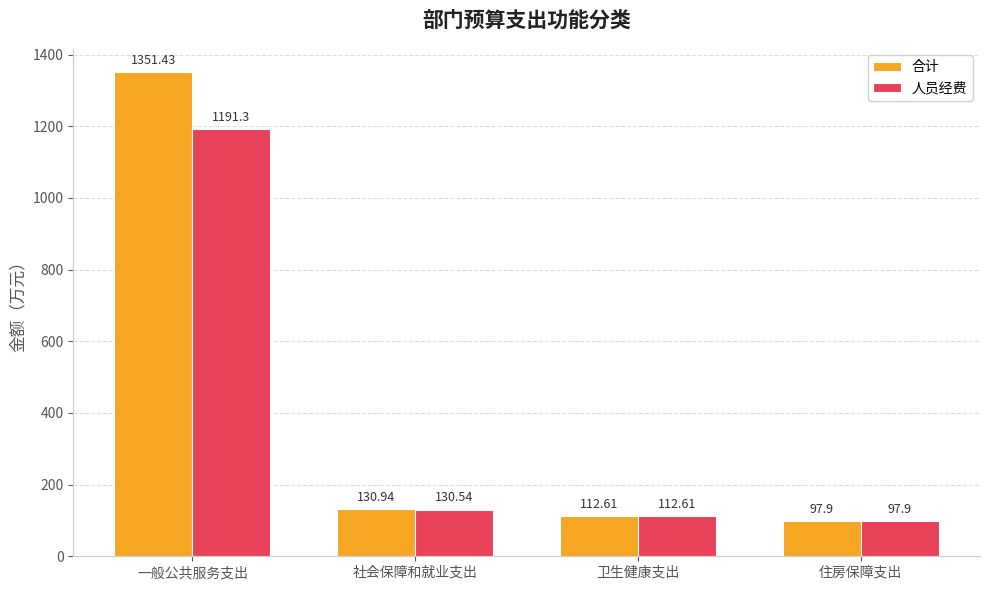

The 合计 series shows 834.1 at 一般公共服务支出. True or false?

False